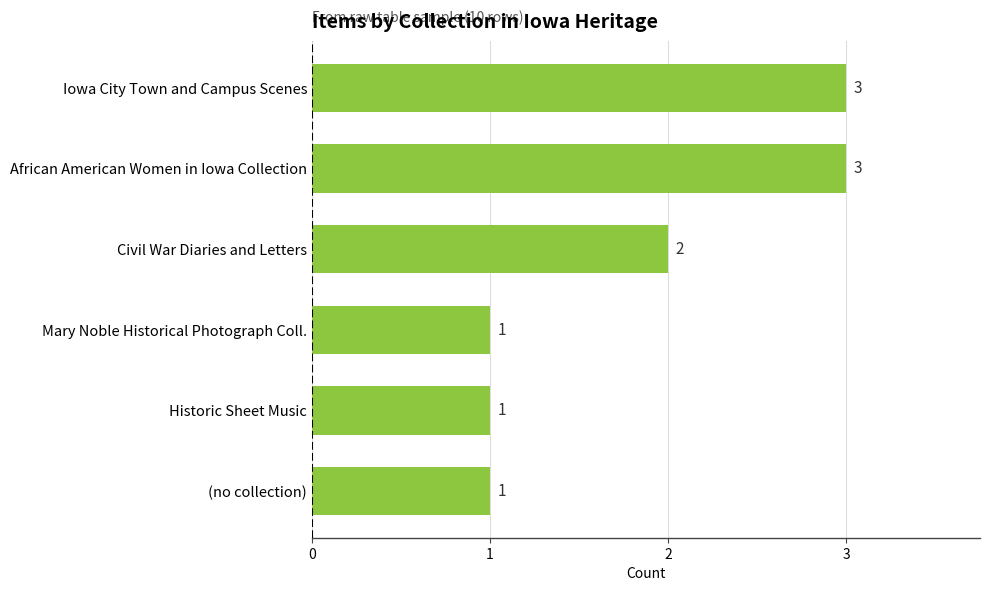

How many bars are there in total?

6